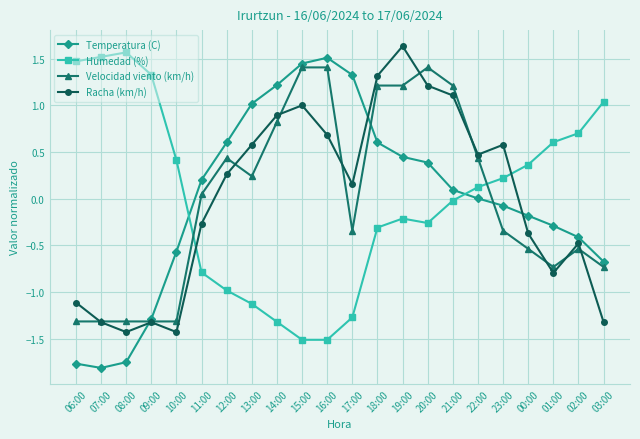

What is the difference between the highest and lowest values at 14:00?

2.5